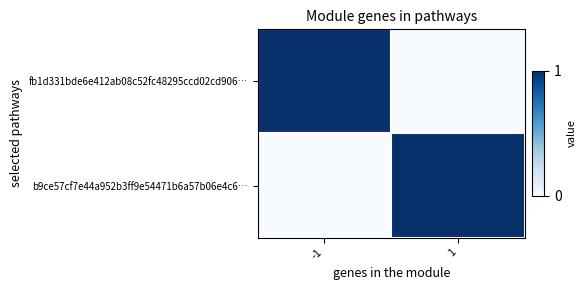

How many distinct data groups are displayed?

2